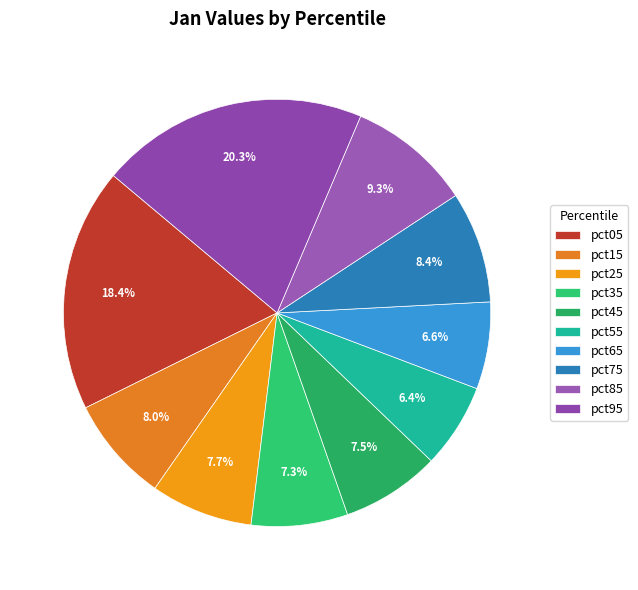

What is the largest slice in the pie chart?

pct95